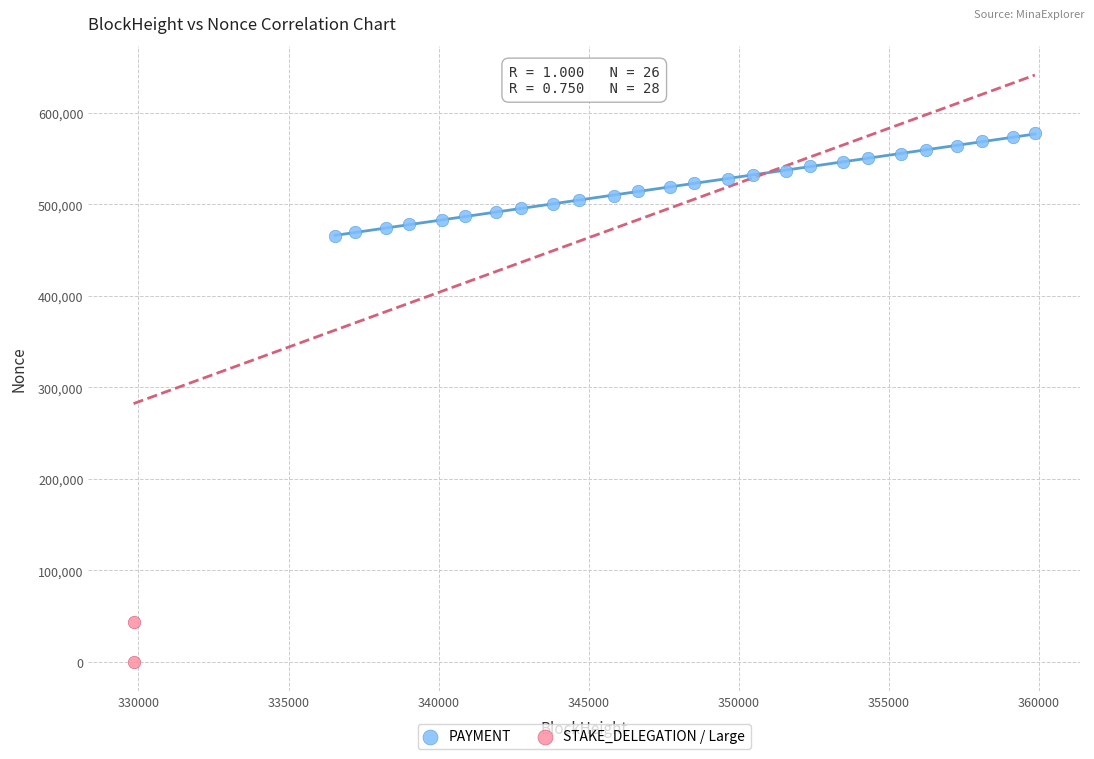

Which series has the widest spread of Y values?

PAYMENT